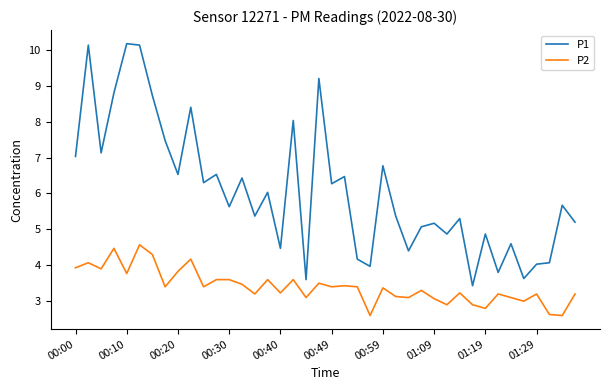

Which series has the largest total across all categories?

P1